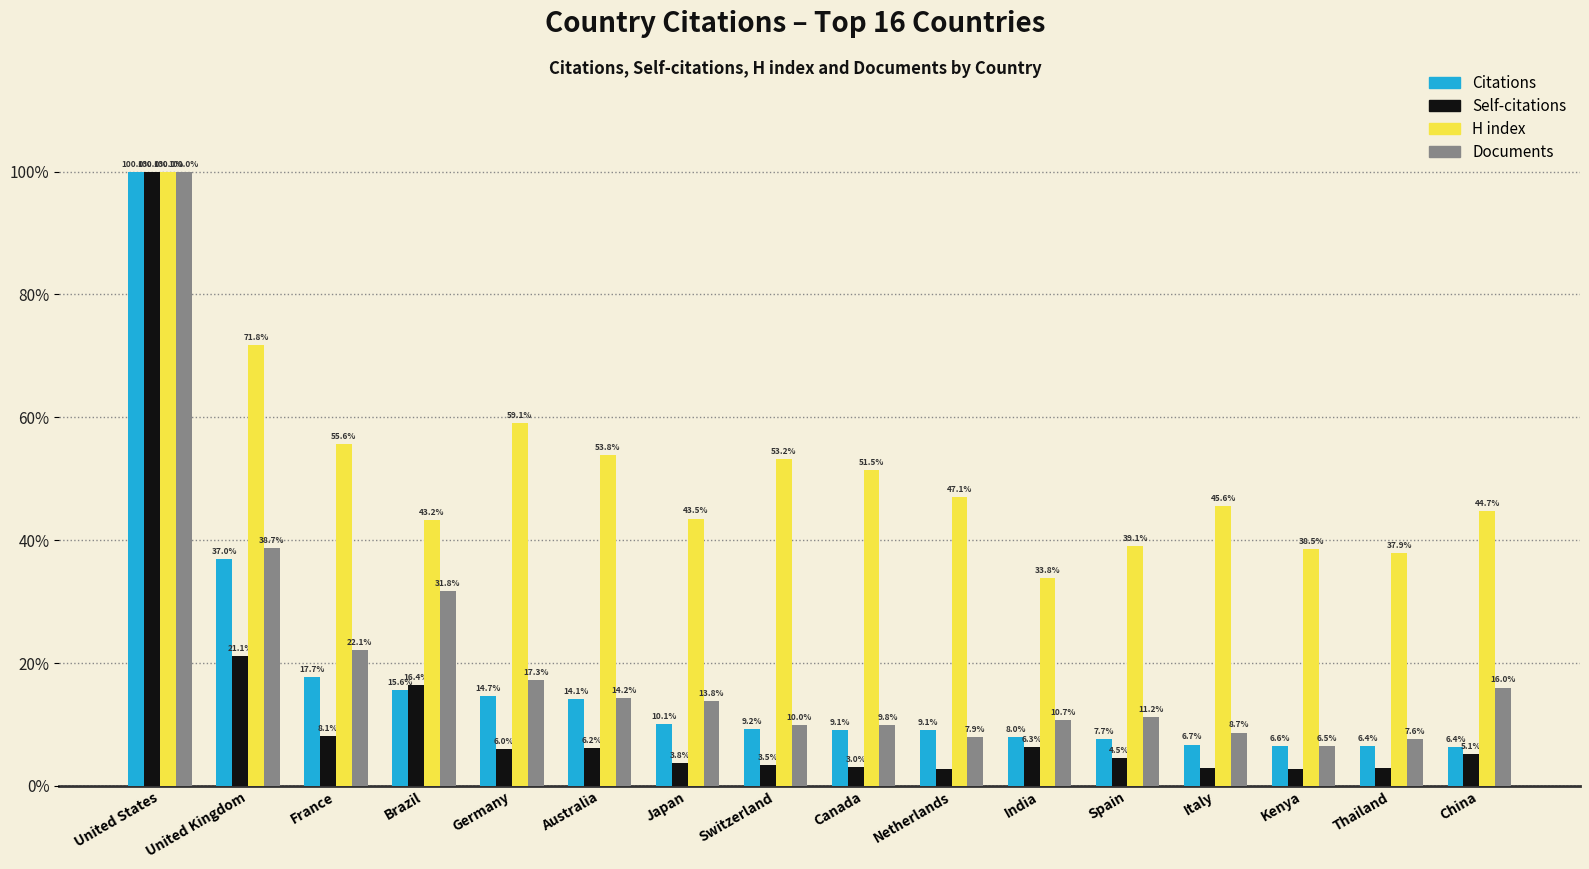

What are all the series names shown in the legend?

Citations, Self-citations, H index, Documents